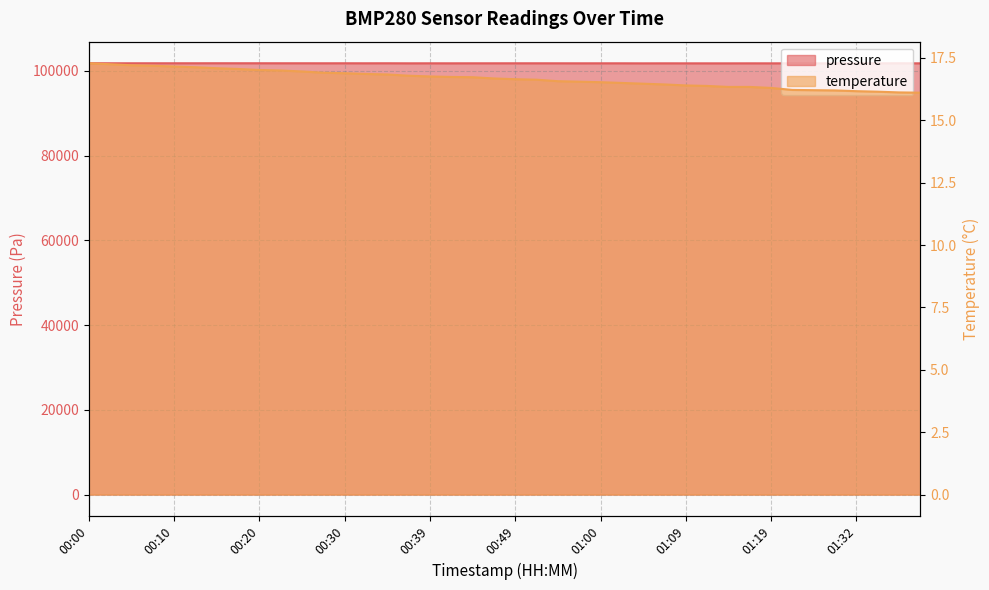

Between 00:20 and 00:37, which series saw the biggest shift?

pressure